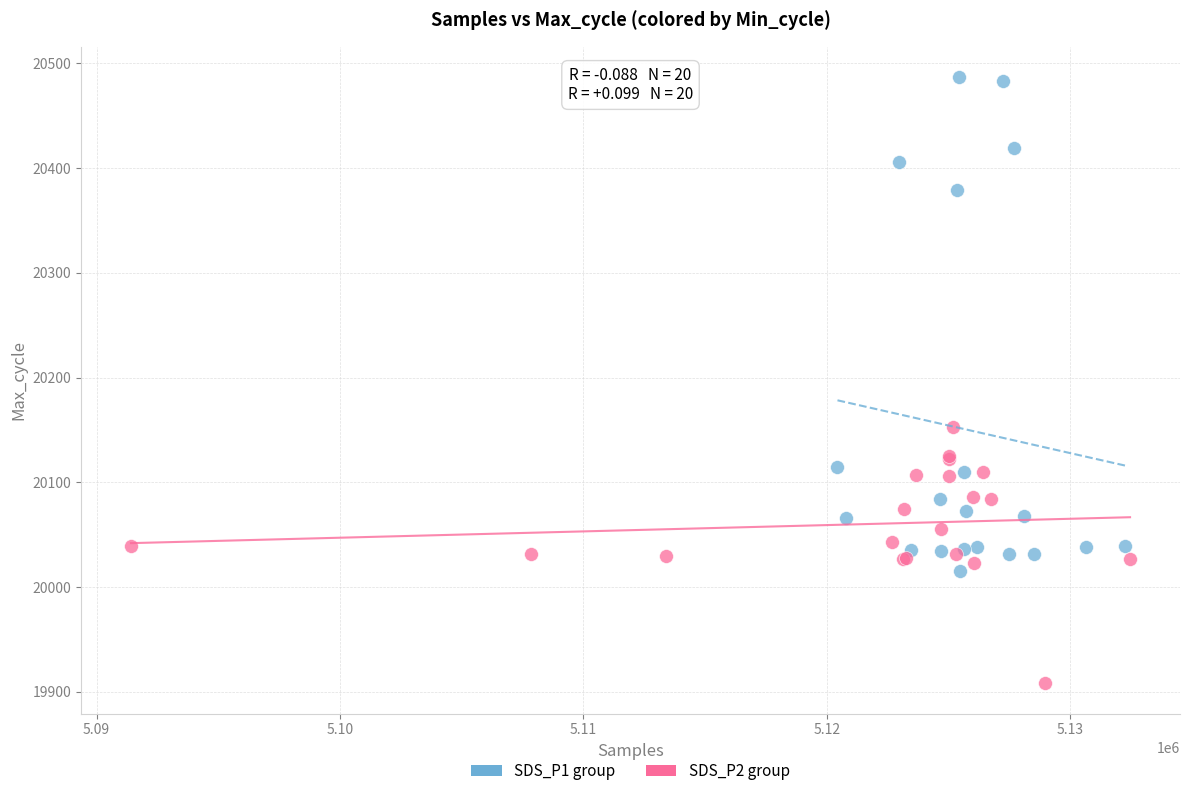

Which series has the widest spread of Y values?

SDS_P1 group